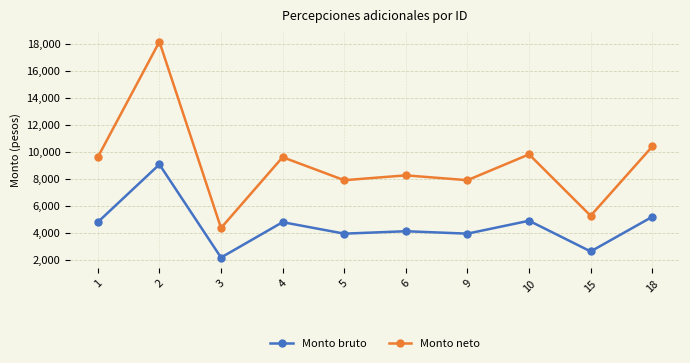

At how many categories does at least one series exceed 11562?

1